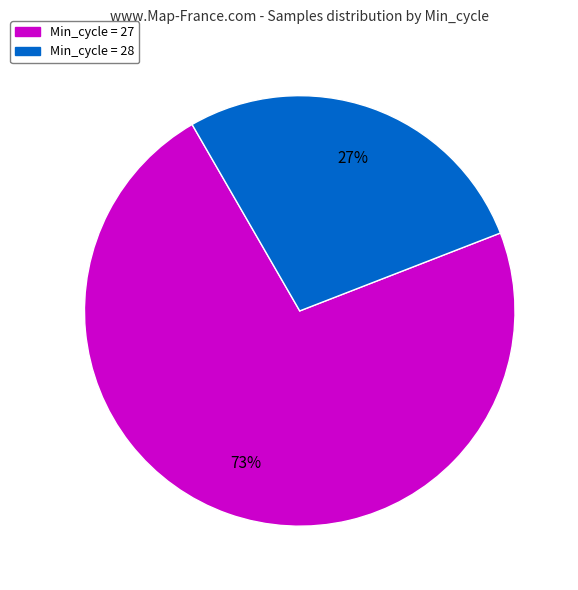

Is there a majority slice in this chart?

Yes